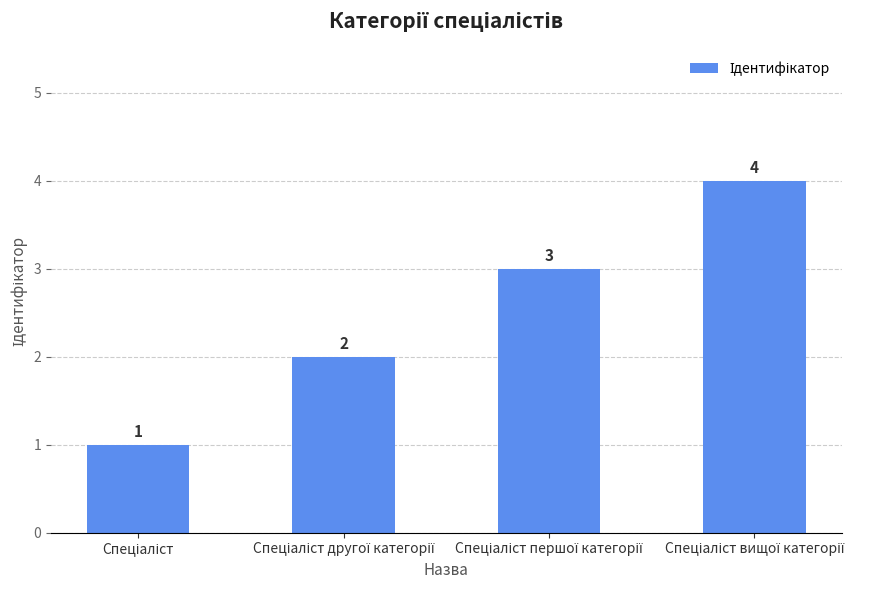

What is the maximum value shown in the chart?

4